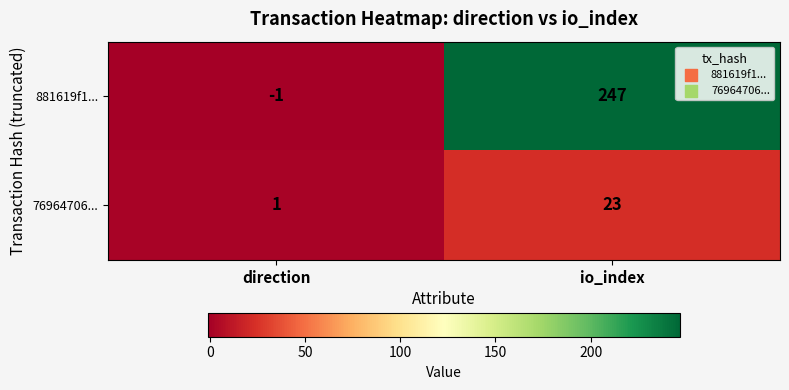

List the series in order of their peak value, lowest first.

76964706..., 881619f1...